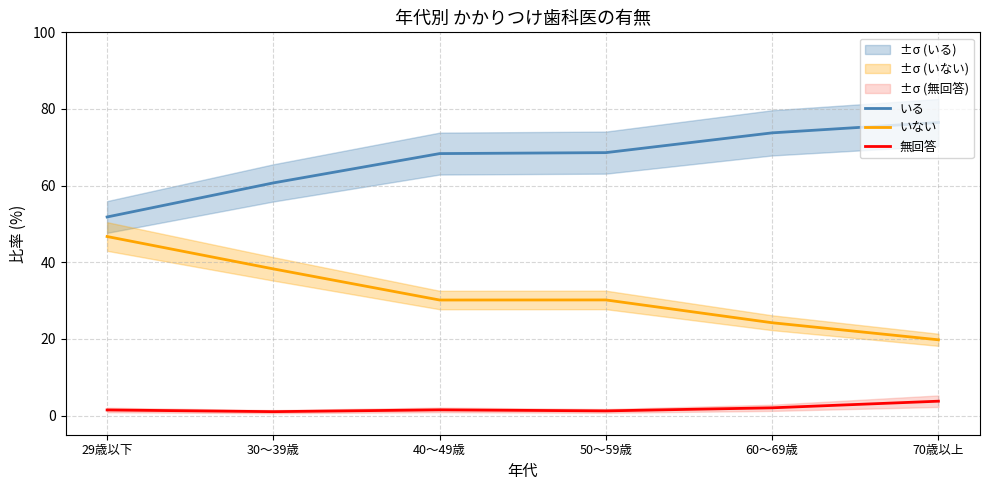

List the labels in order of いない value, smallest first.

70歳以上, 60～69歳, 40～49歳, 50～59歳, 30～39歳, 29歳以下